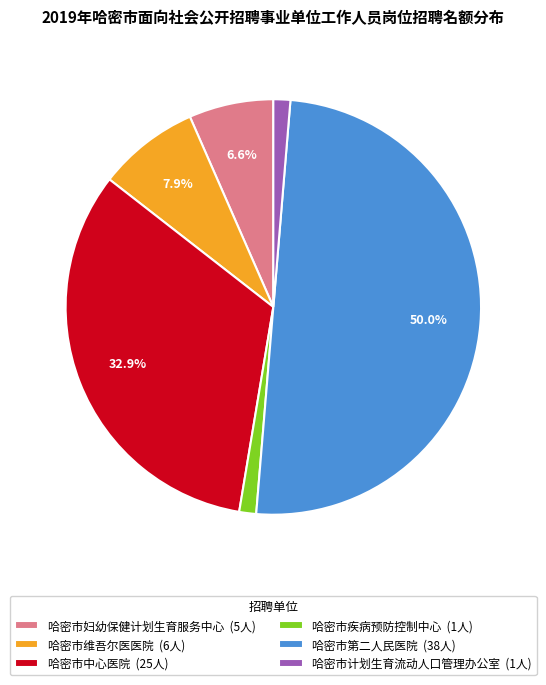

Do 哈密市中心医院 and 哈密市计划生育流动人口管理办公室 together represent more than half of the pie?

No